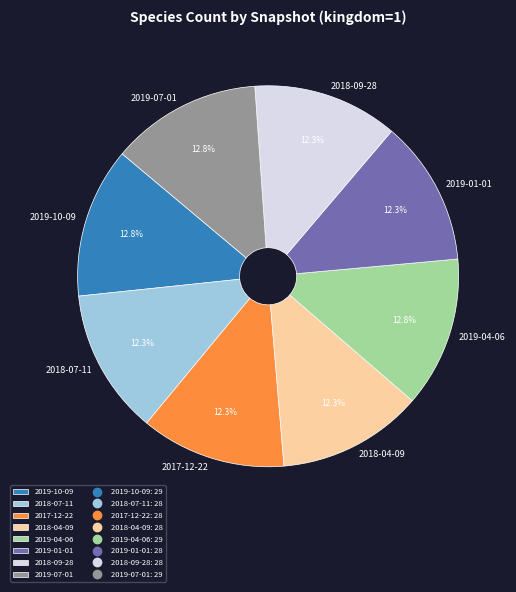

How many segments does this pie chart have?

8